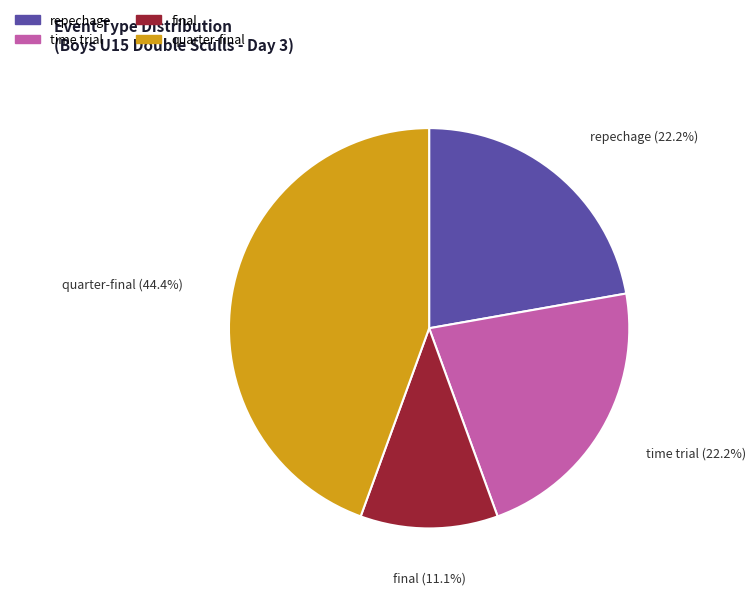

What percentage is the final slice, to the nearest percent?

11%